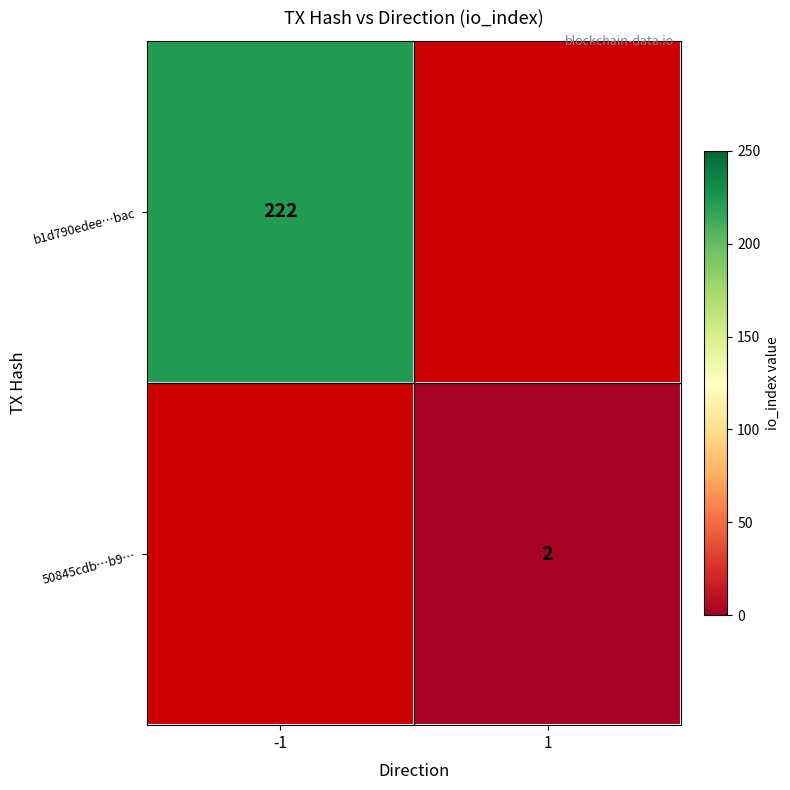

Is it true that 50845cdb…b9… equals 3 at 1?

False